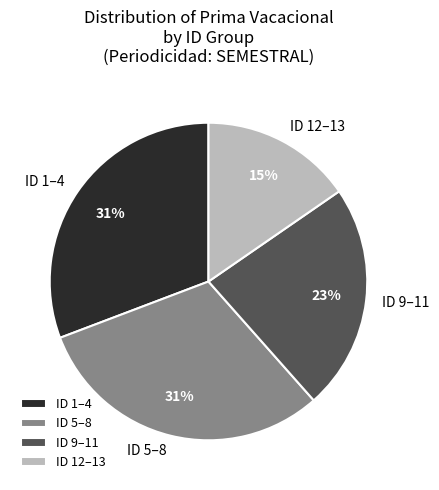

Count the number of slices in the pie.

4